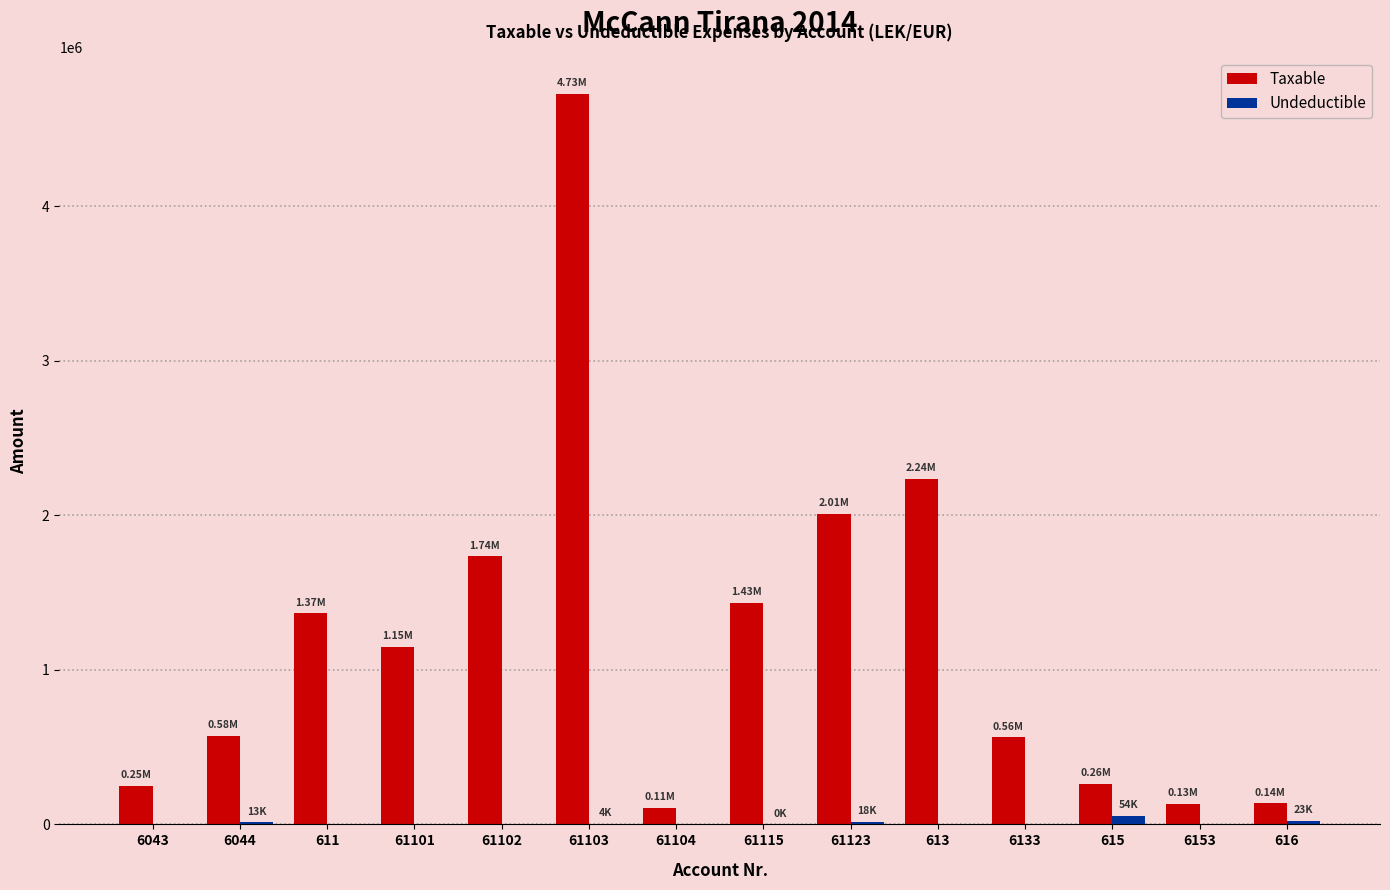

At which category is the sum across all series the highest?

61103